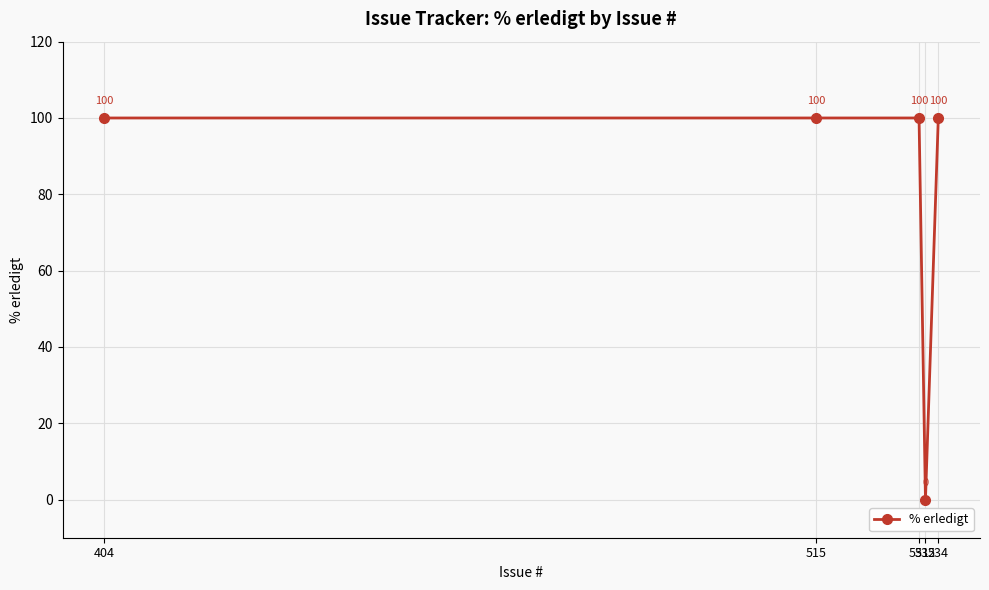

Approximately how many times larger is the value at 515 compared to 531?

1.0